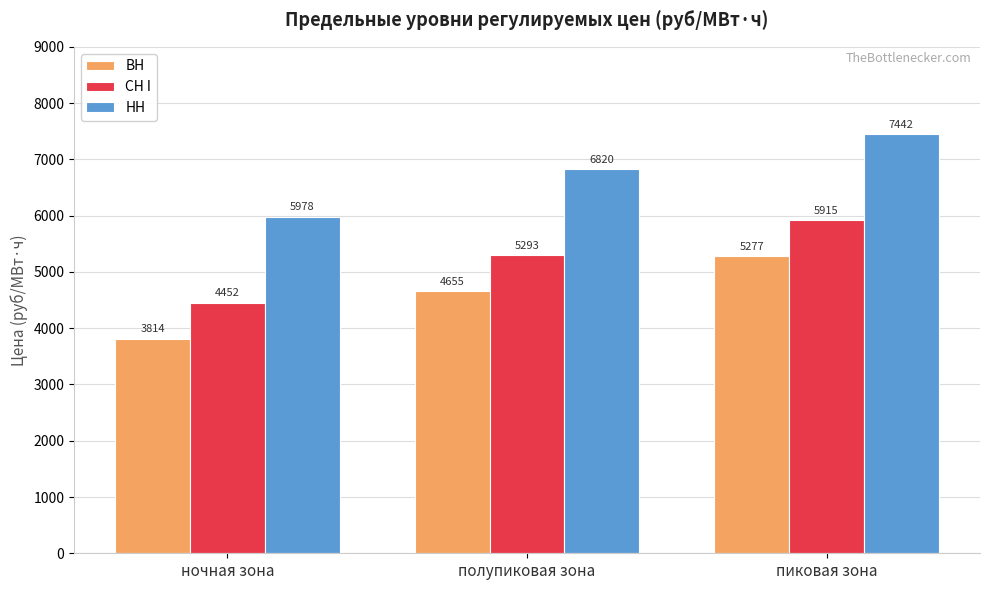

At which label does НН reach its peak?

пиковая зона